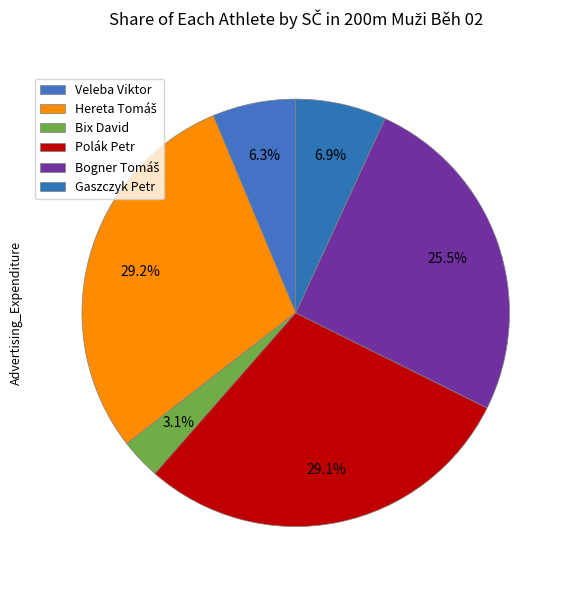

What is the largest slice in the pie chart?

Hereta Tomáš